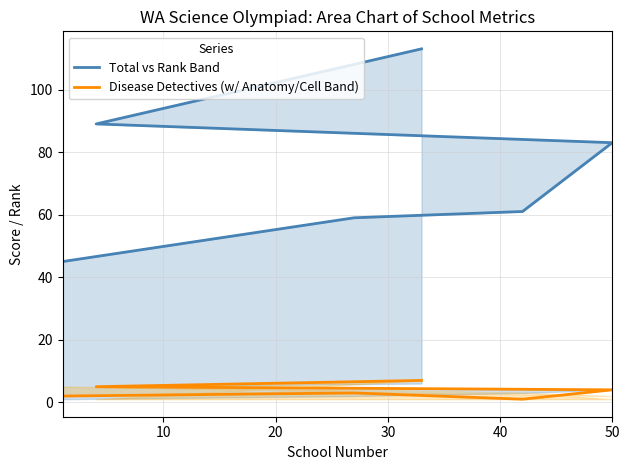

What is the maximum value shown in the chart?

113